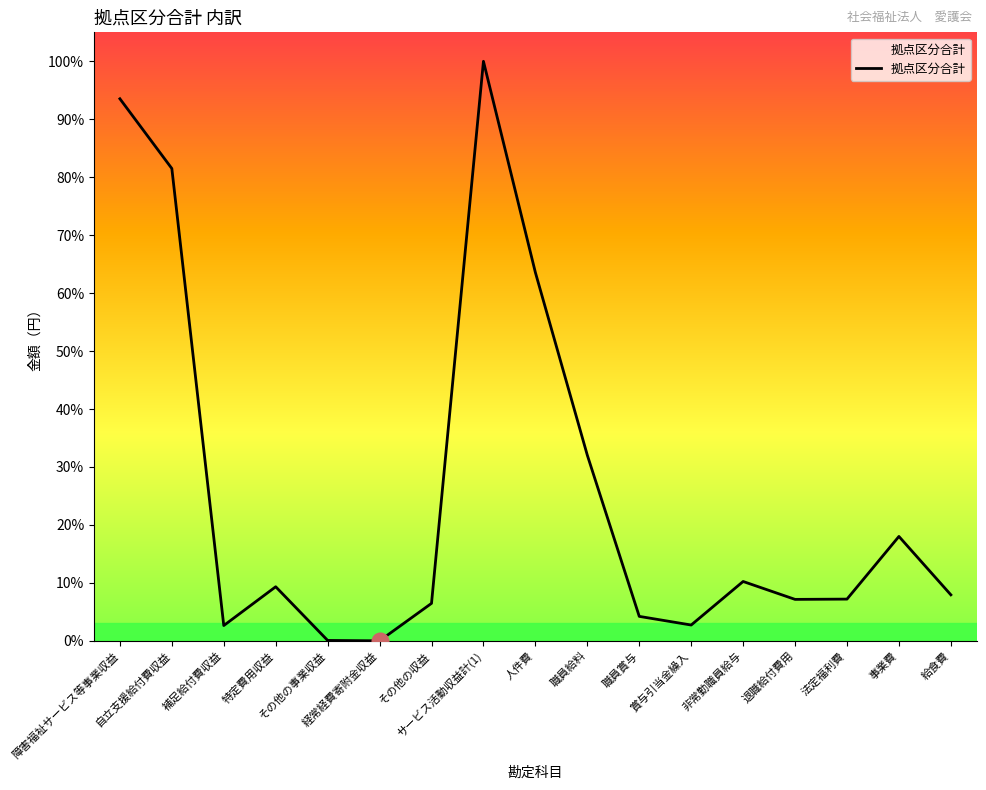

What position from the right is 事業費?

2